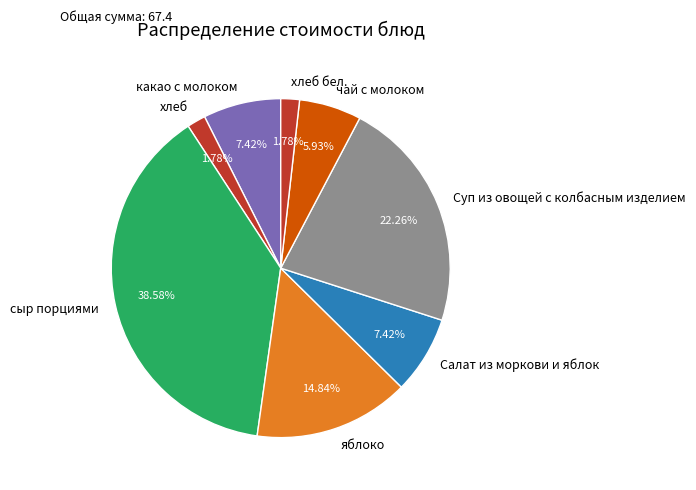

To the nearest percent, what is the average slice percentage?

12%